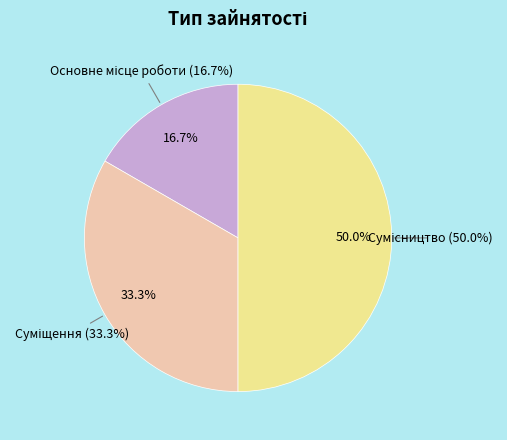

What portion of the pie excludes Суміщення?

66.7%